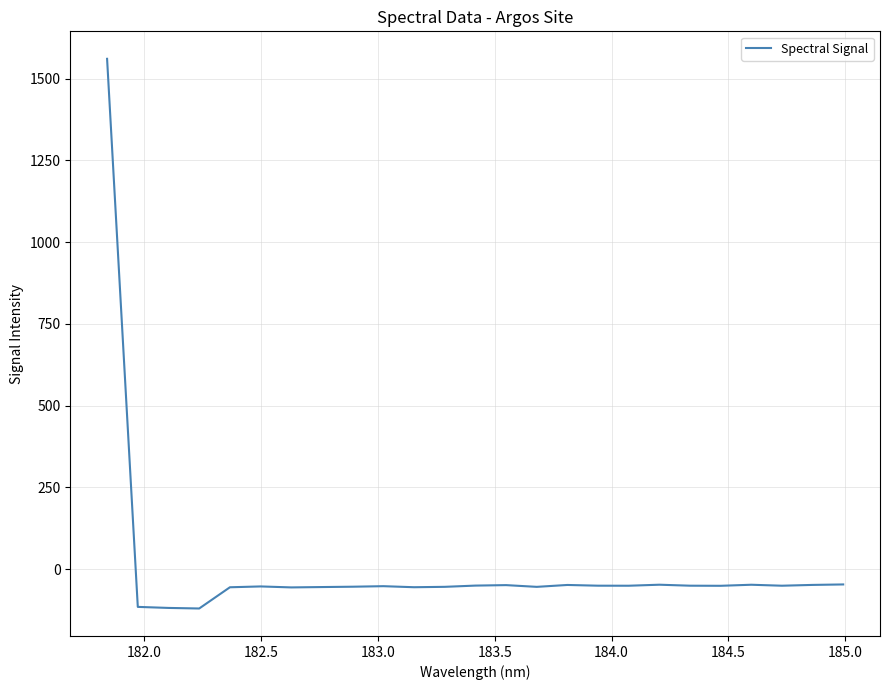

What is the difference between the maximum and minimum values?

1681.5